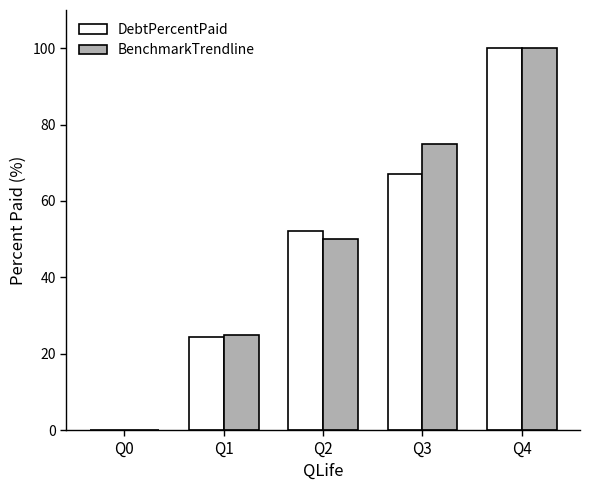

What is the total value across all series at Q4?

200.0